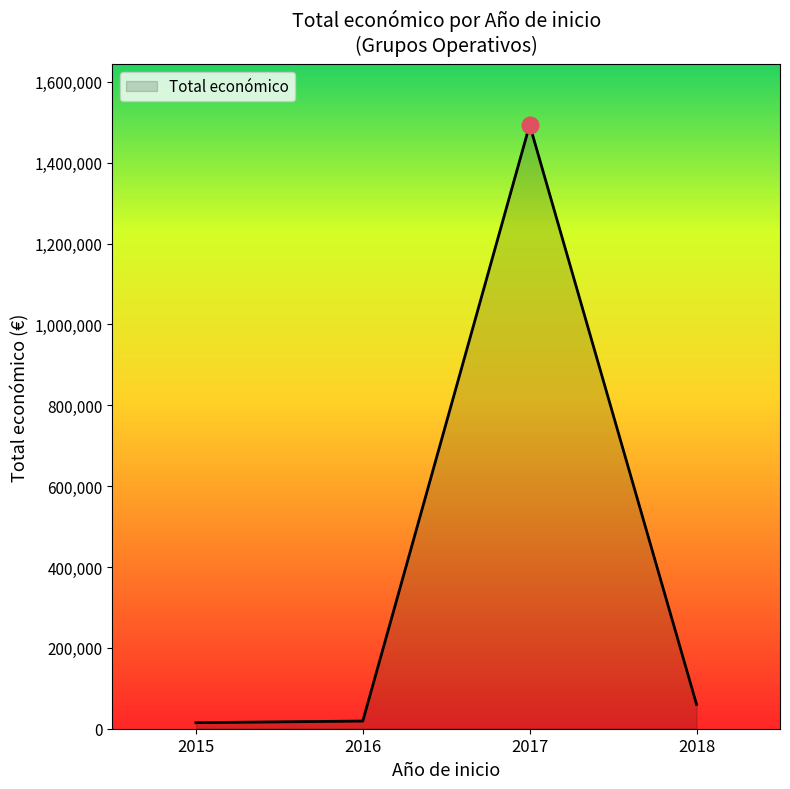

How many series are shown in this chart?

1